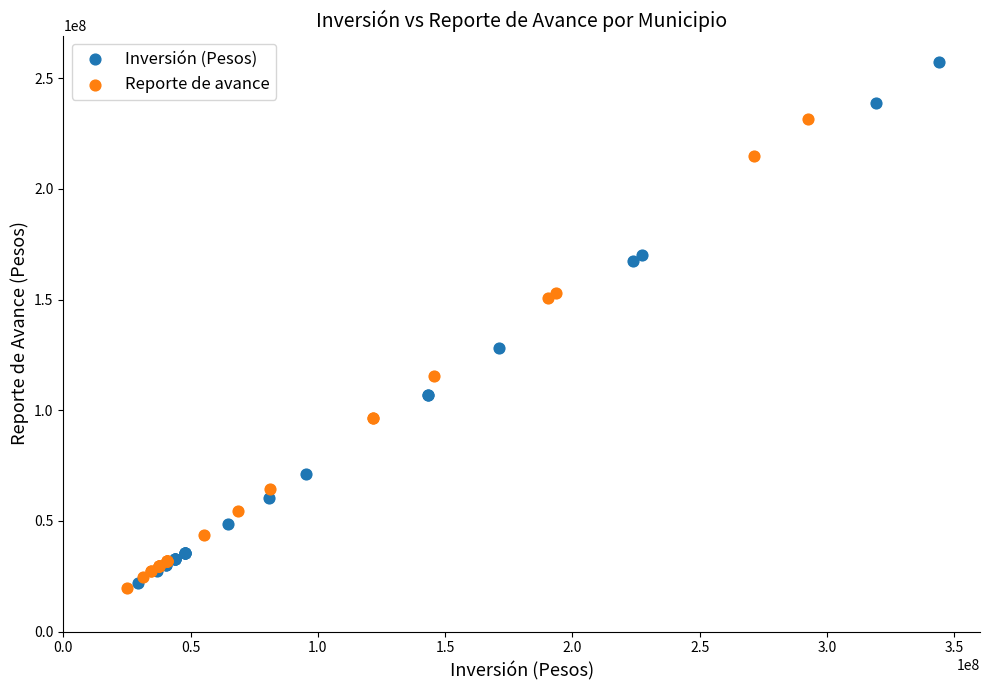

Which series has the widest spread of Y values?

Inversión (Pesos)